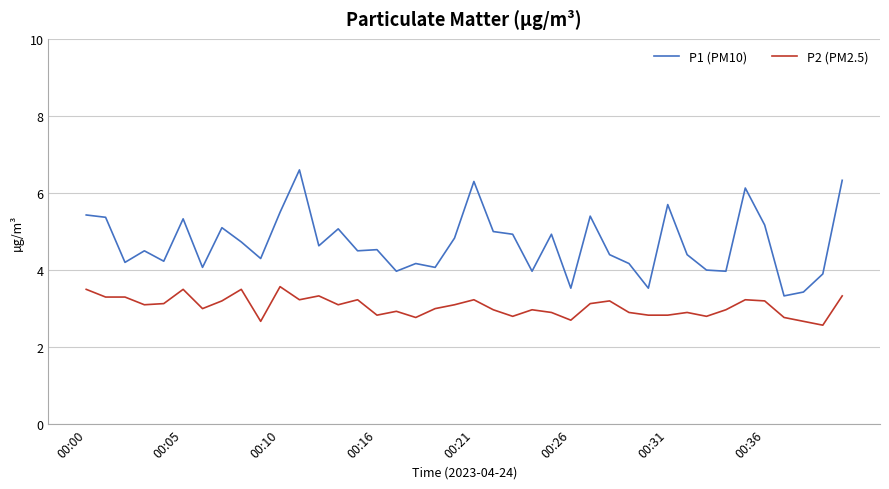

List the series in order of their peak value, highest first.

P1 (PM10), P2 (PM2.5)